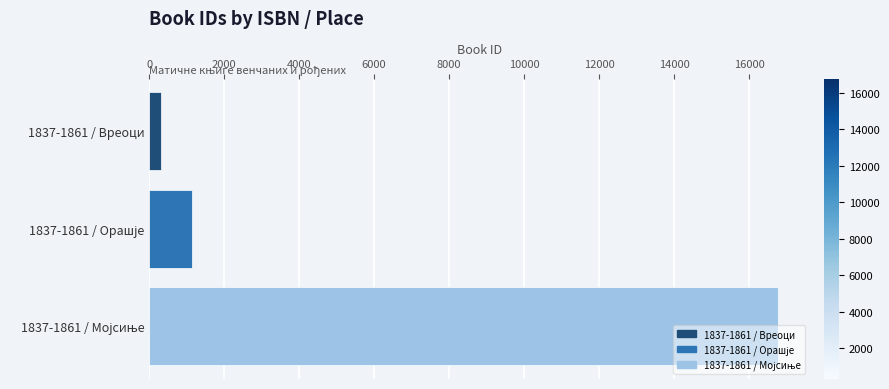

What is the sum of all values?

18240